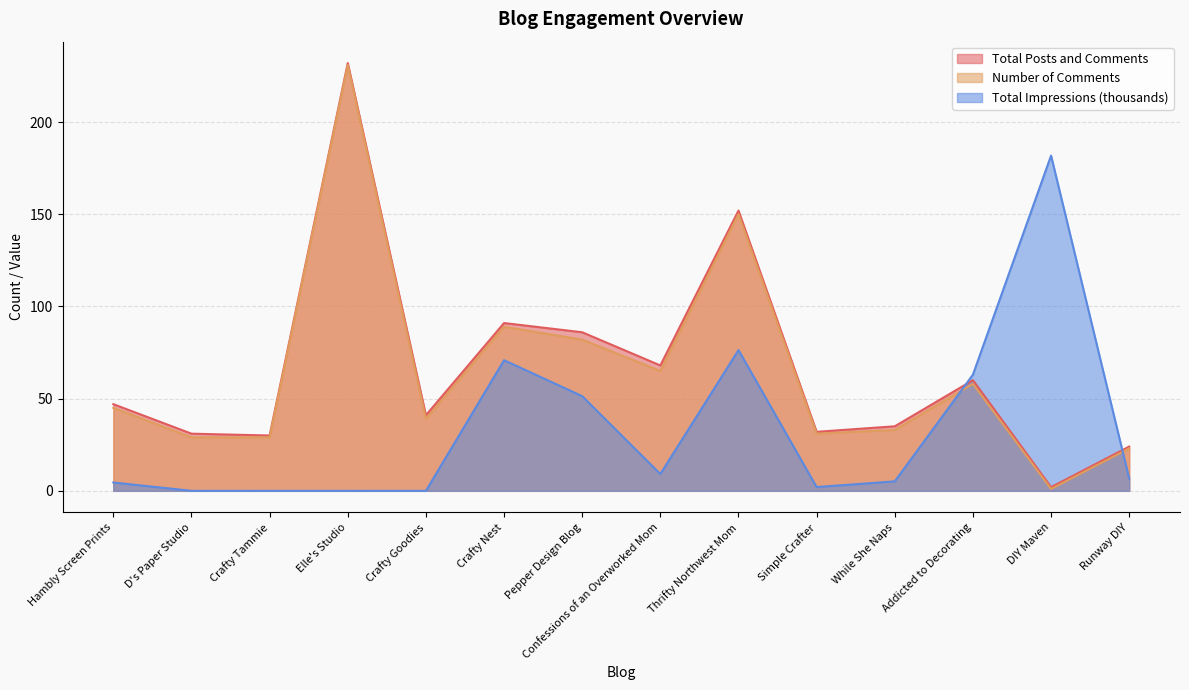

How many data points does each series have?

14